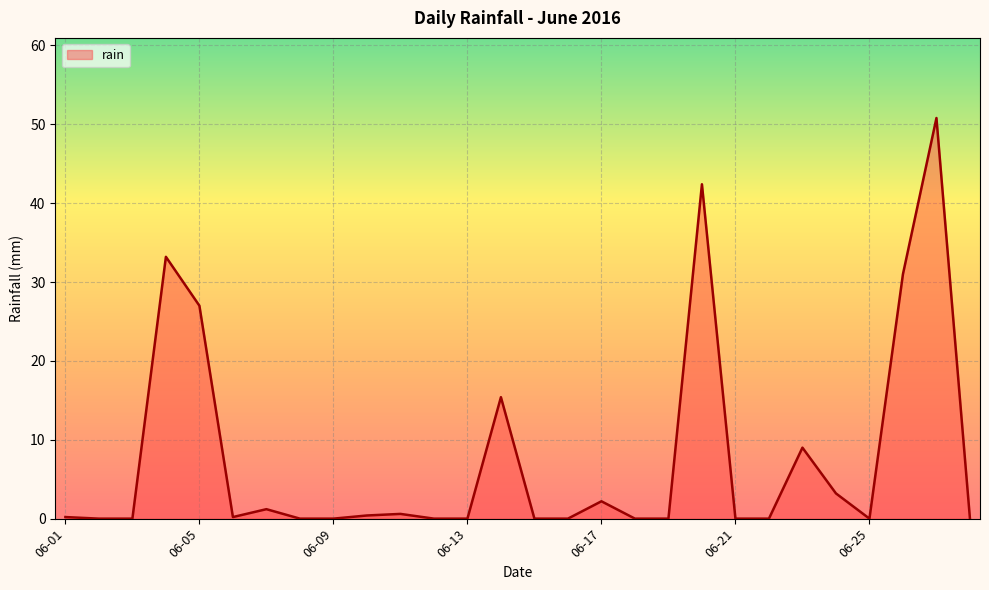

What is the difference between the maximum and minimum values?

50.8